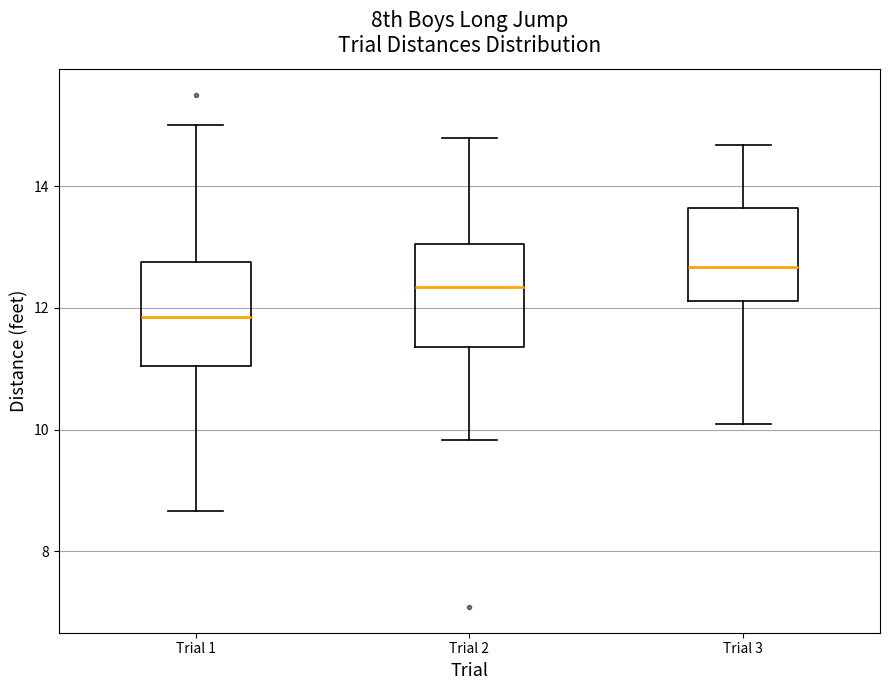

Where does the median line of the box for Trial 3 sit on the y-axis? The values are not printed on the chart, so give them approximately, as read against the axis.

12.6